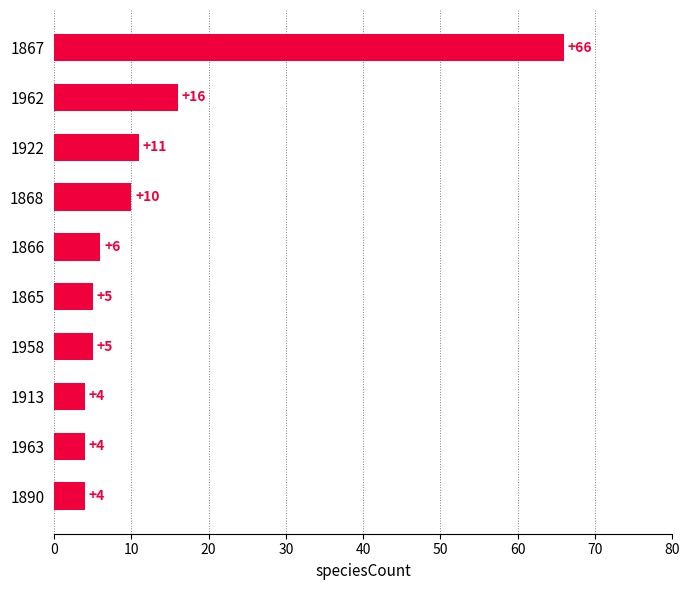

What is the label of the 1st bar from the top?

1867